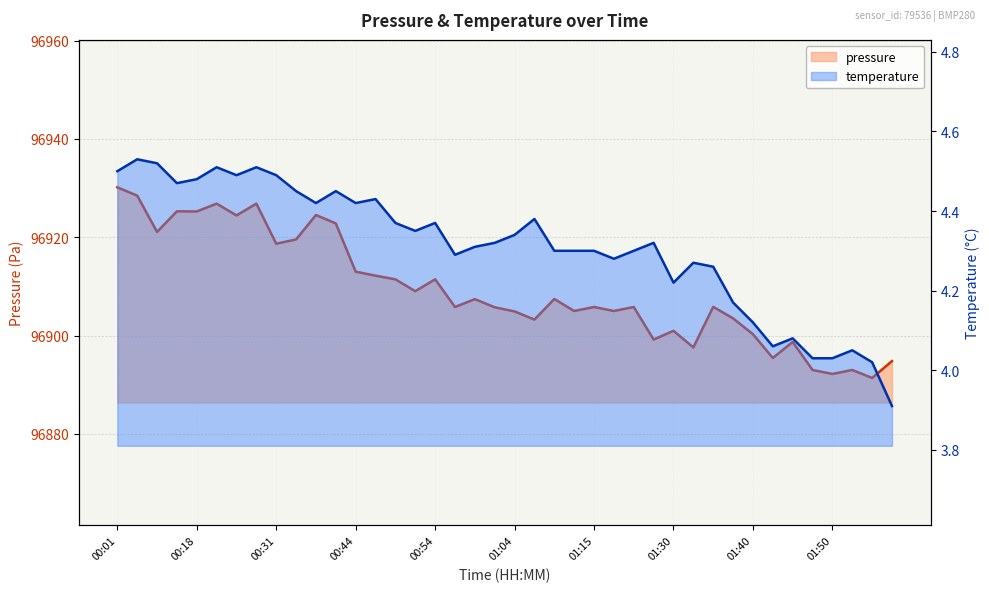

Reading left to right, what are all the values shown in this chart?

pressure: 96930.2	96928.5	96921.1	96925.3	96925.2	96926.8	96924.4	96926.8	96918.7	96919.6	96924.5	96922.8	96913.0	96912.2	96911.4	96909.0	96911.4	96905.8	96907.4	96905.8	96904.9	96903.2	96907.4	96905.0	96905.8	96905.0	96905.8	96899.2	96901.0	96897.6	96905.8	96903.5	96900.3	96895.4	96898.7	96893.0	96892.2	96893.0	96891.4	96894.8
temperature: 4.5	4.5	4.5	4.5	4.5	4.5	4.5	4.5	4.5	4.5	4.4	4.5	4.4	4.4	4.4	4.3	4.4	4.3	4.3	4.3	4.3	4.4	4.3	4.3	4.3	4.3	4.3	4.3	4.2	4.3	4.3	4.2	4.1	4.1	4.1	4.0	4.0	4.0	4.0	3.9